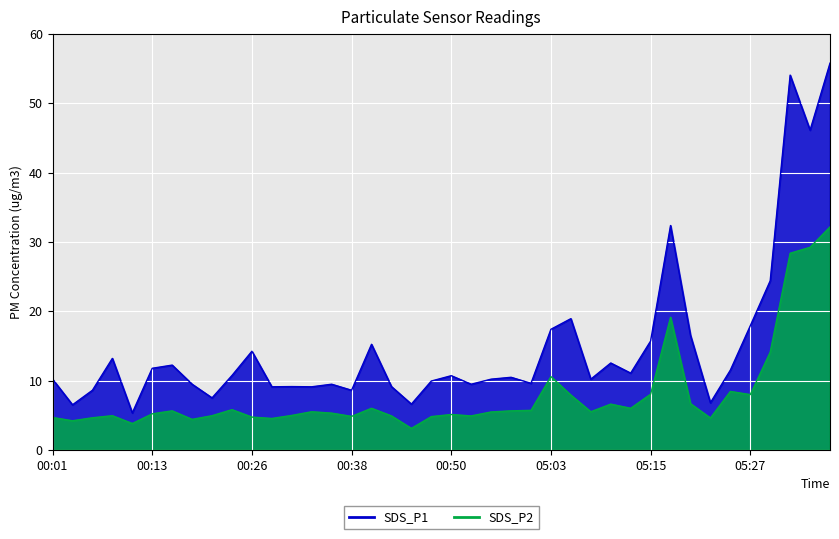

Reading left to right, list all the values displayed in this chart.

SDS_P1: 10.2	6.5	8.6	13.2	5.3	11.8	12.2	9.5	7.5	10.7	14.2	9.1	9.1	9.1	9.5	8.6	15.2	9.1	6.6	9.9	10.7	9.5	10.2	10.5	9.6	17.4	18.9	10.2	12.5	11.1	15.7	32.4	16.5	6.8	11.5	17.9	24.4	54.1	46.1	55.8
SDS_P2: 4.7	4.2	4.6	4.9	3.8	5.2	5.6	4.4	4.9	5.8	4.7	4.5	5.0	5.5	5.3	4.8	6.0	4.9	3.1	4.8	5.1	4.9	5.5	5.6	5.7	10.6	7.9	5.5	6.6	6.0	8.0	19.1	6.7	4.6	8.4	8.0	14.1	28.4	29.2	32.2